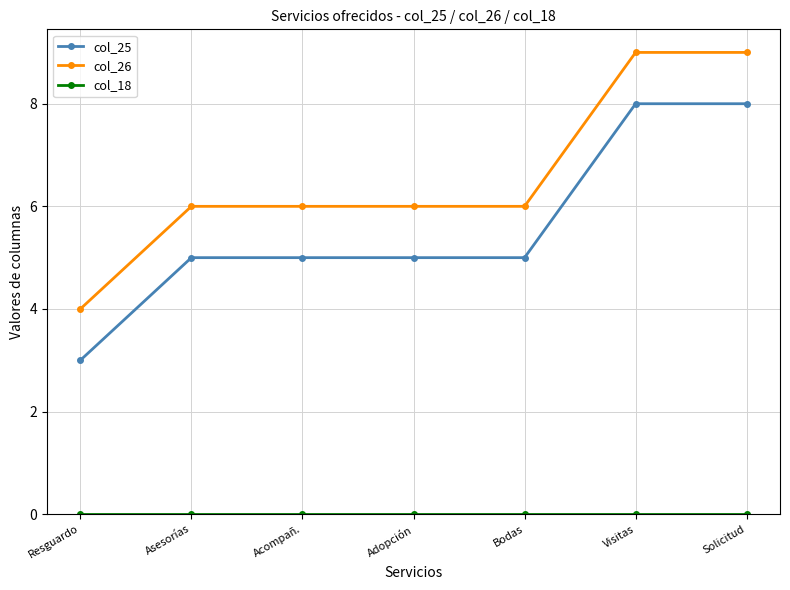

What is the label of the 7th point from the left?

Solicitud